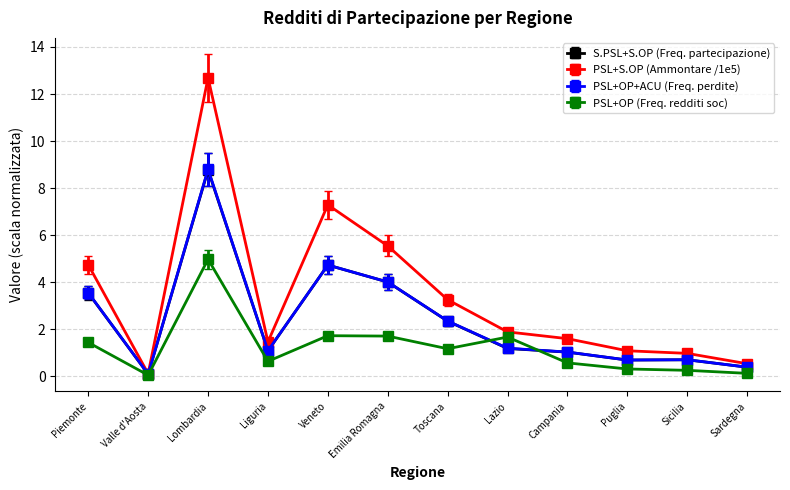

At which category is the sum across all series the highest?

Lombardia